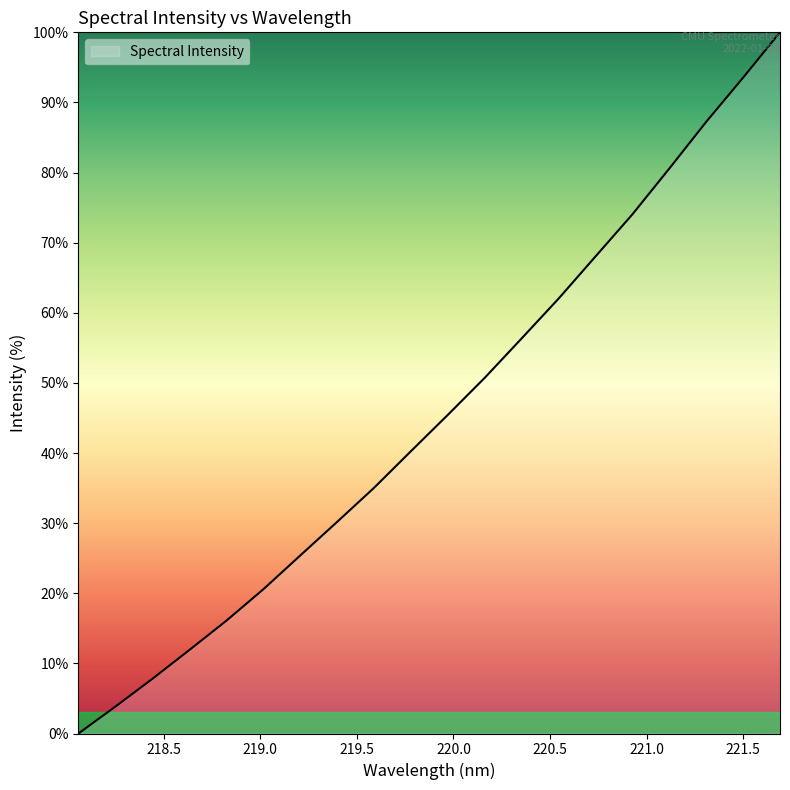

What is the greatest value displayed?

100.0